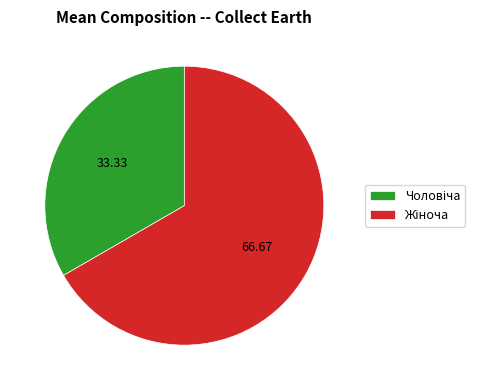

What is the change in value from Чоловіча to Жіноча?

+1